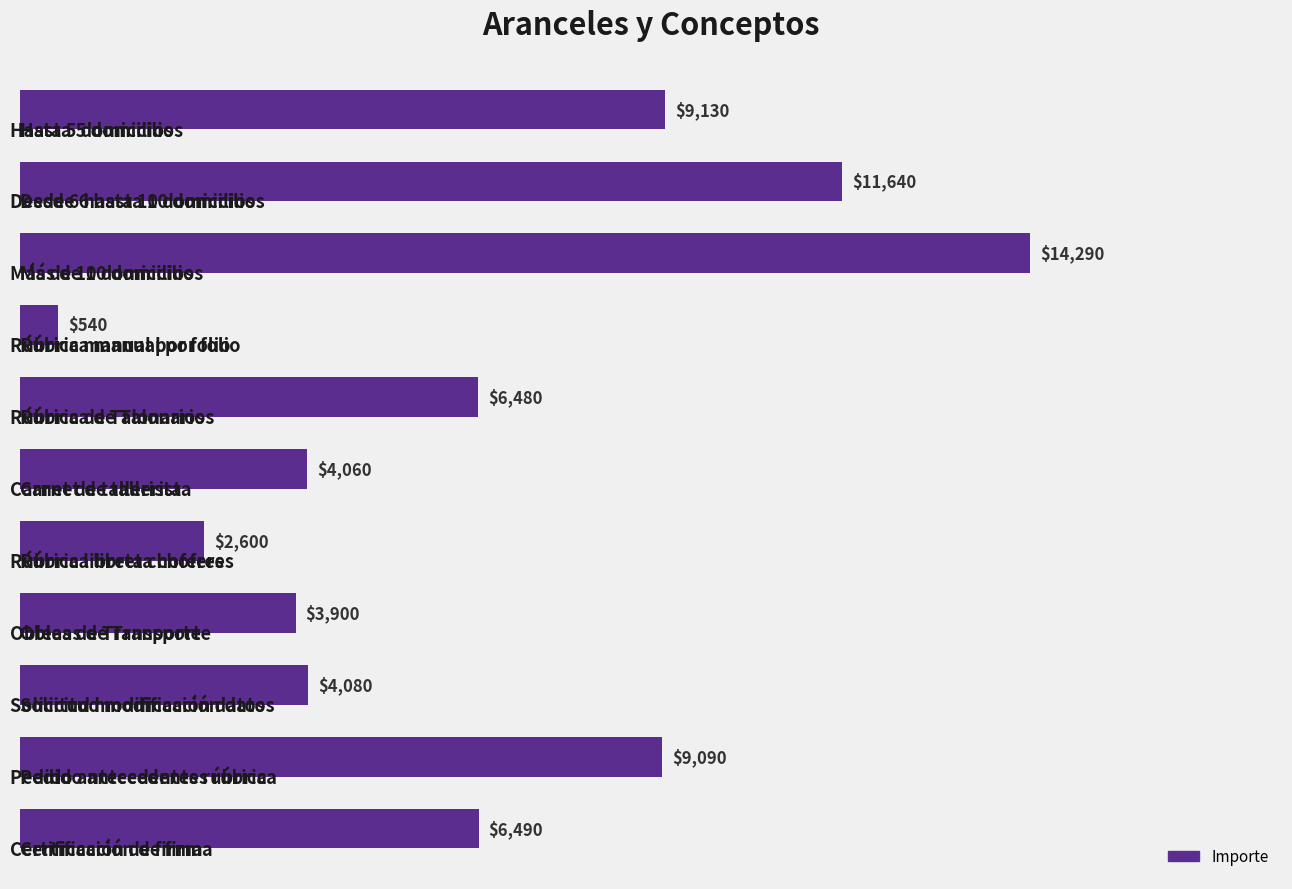

Does the chart contain stacked bars?

No